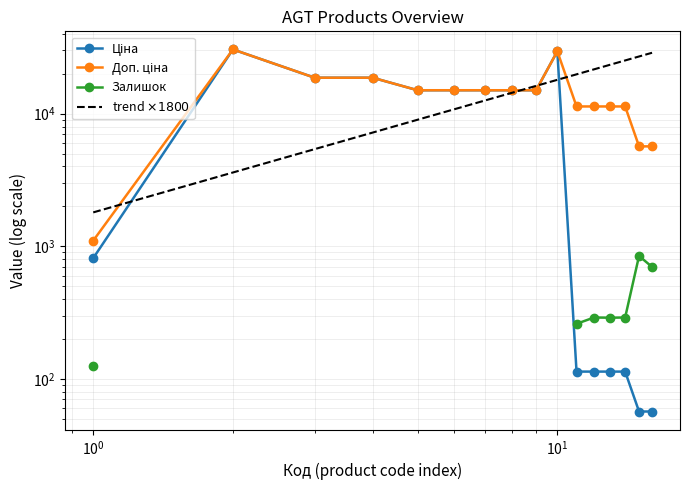

How many times do Ціна and trend $\times 1800$ cross each other?

4